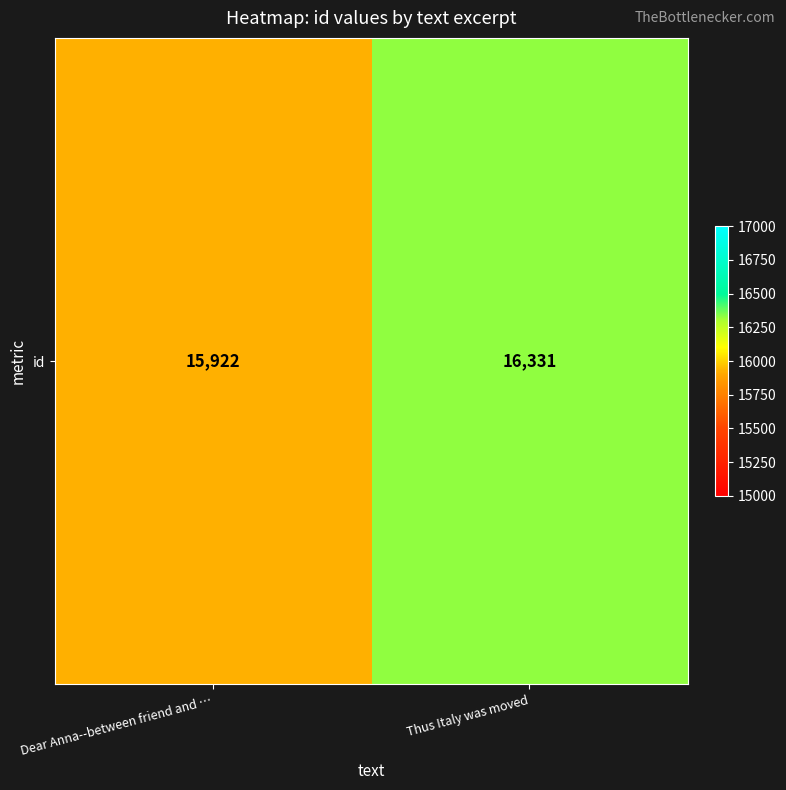

How many data points does each series have?

2